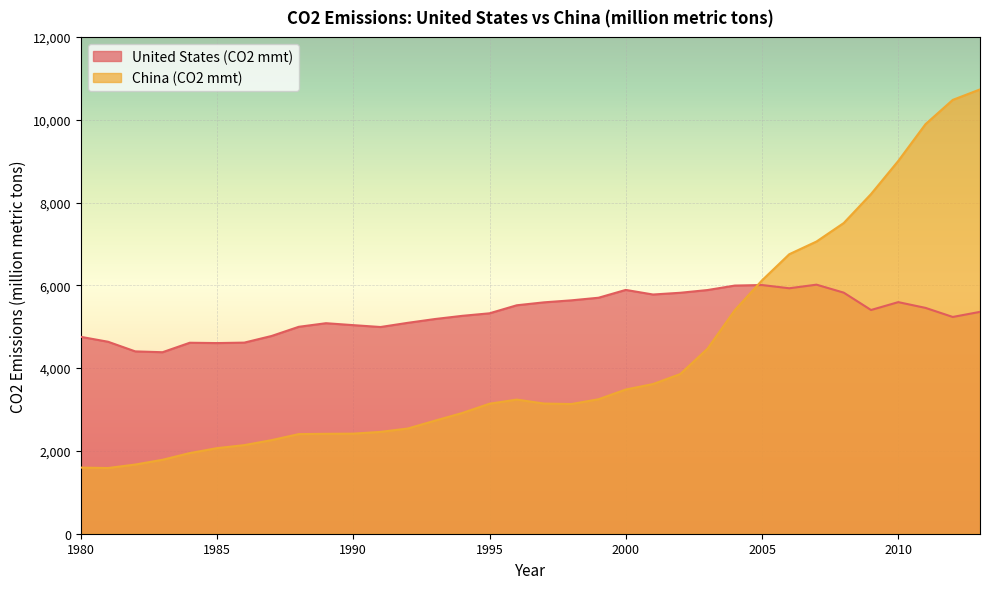

How many values in the United States (CO2 mmt) series are below 5359?

17